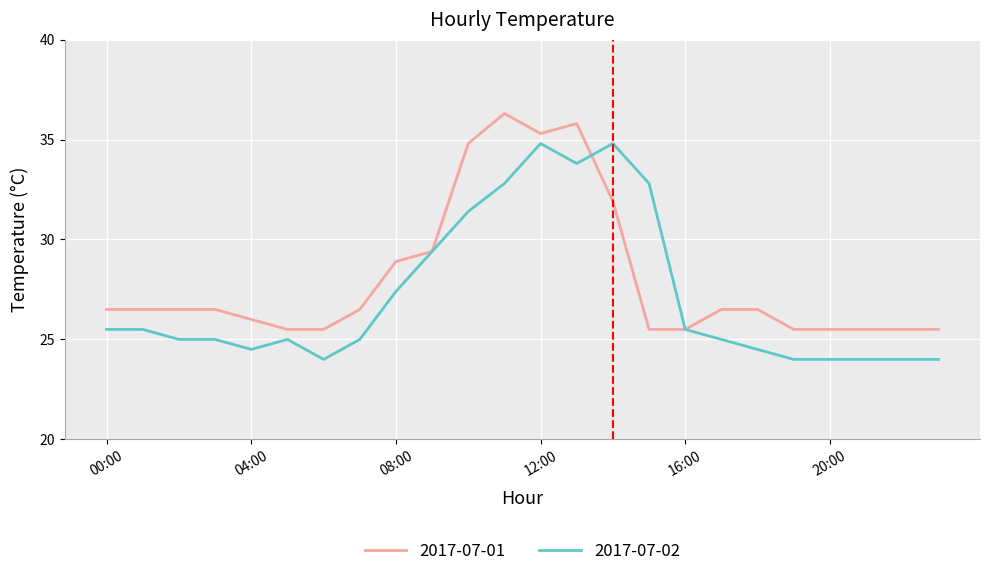

List the series in order of their overall mean, highest first.

2017-07-01, 2017-07-02